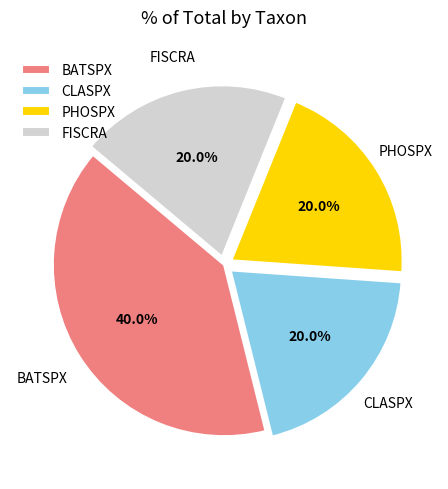

To the nearest percent, what is the average slice percentage?

25%